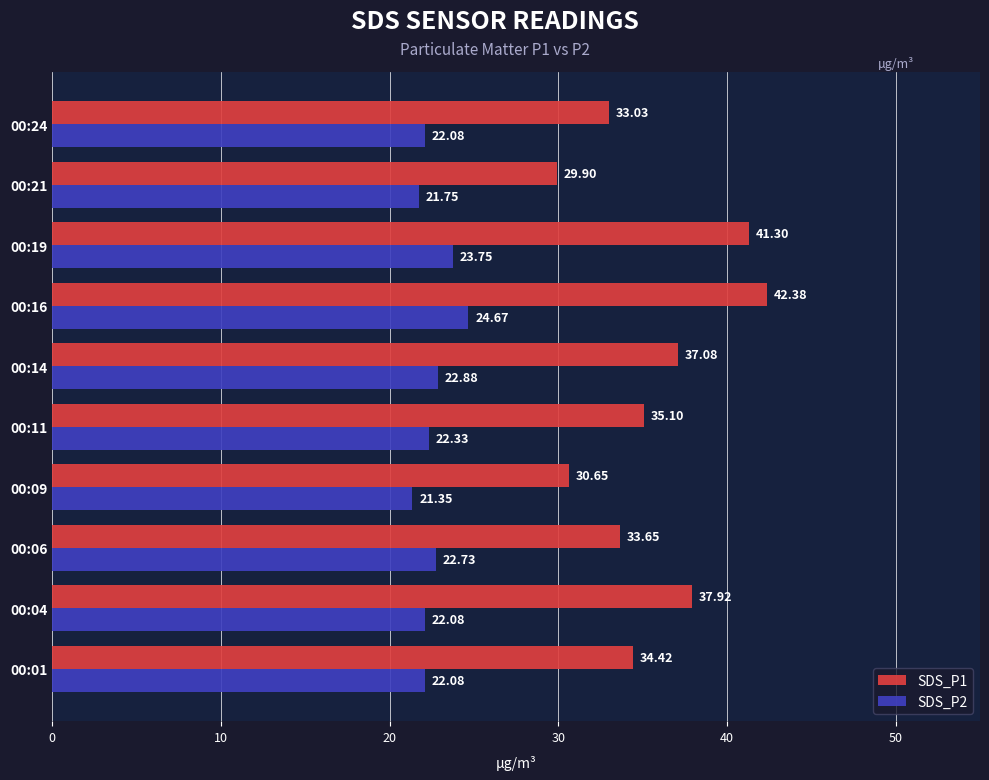

How many data points does each series have?

10